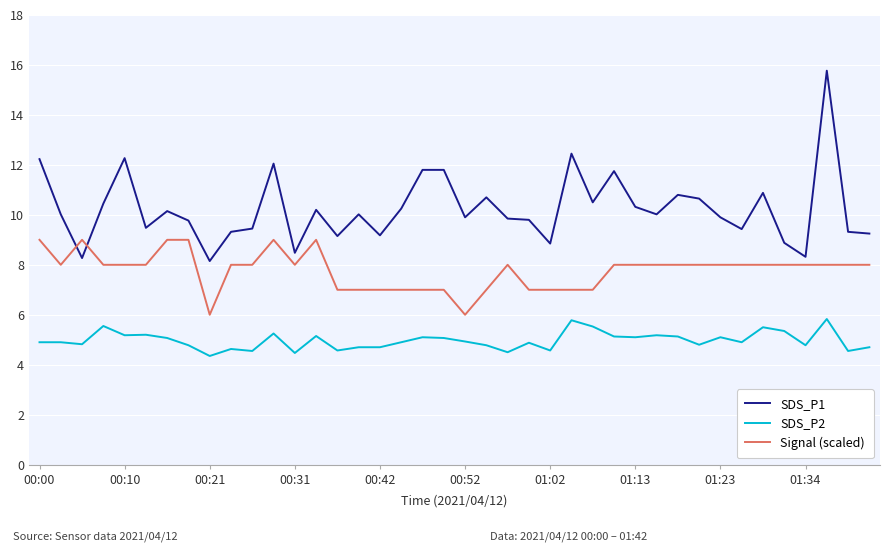

List the series in order of their peak value, highest first.

SDS_P1, Signal (scaled), SDS_P2